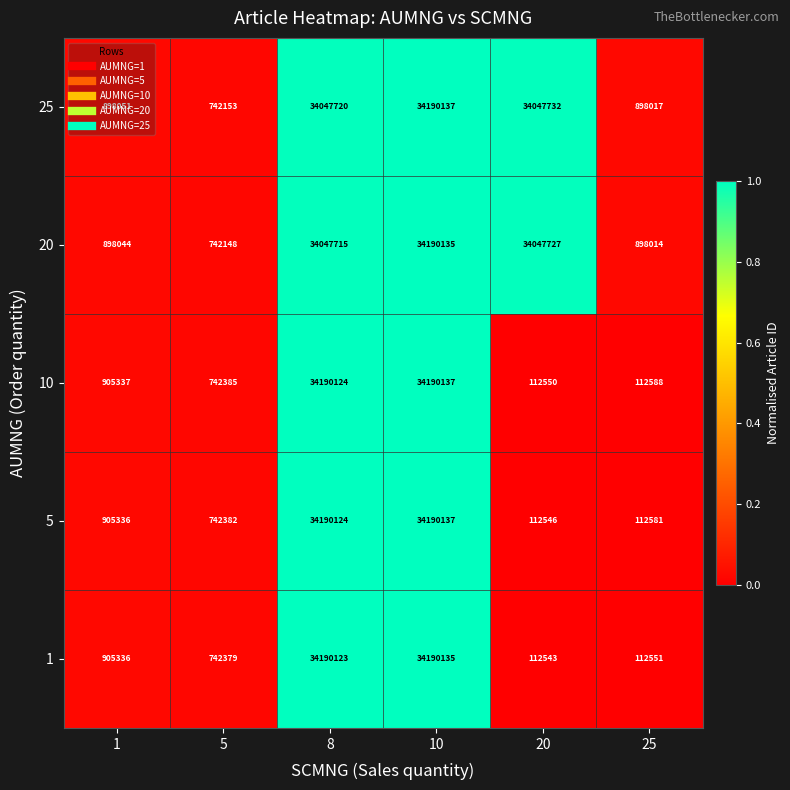

Which series has the largest total across all categories?

25